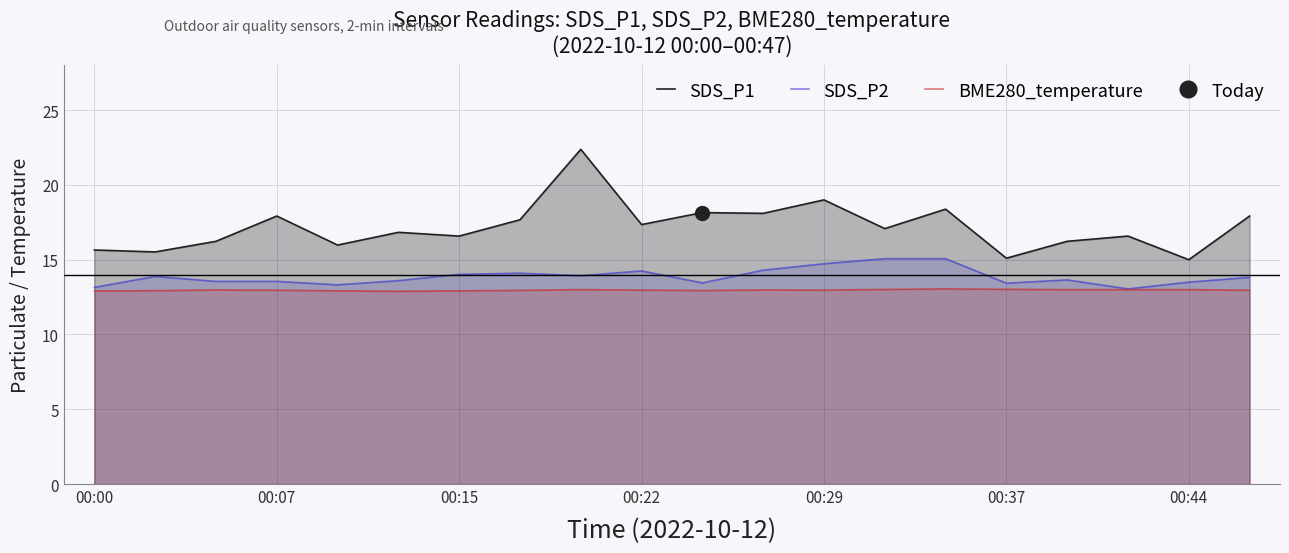

Which series has the largest range (max minus min)?

SDS_P1